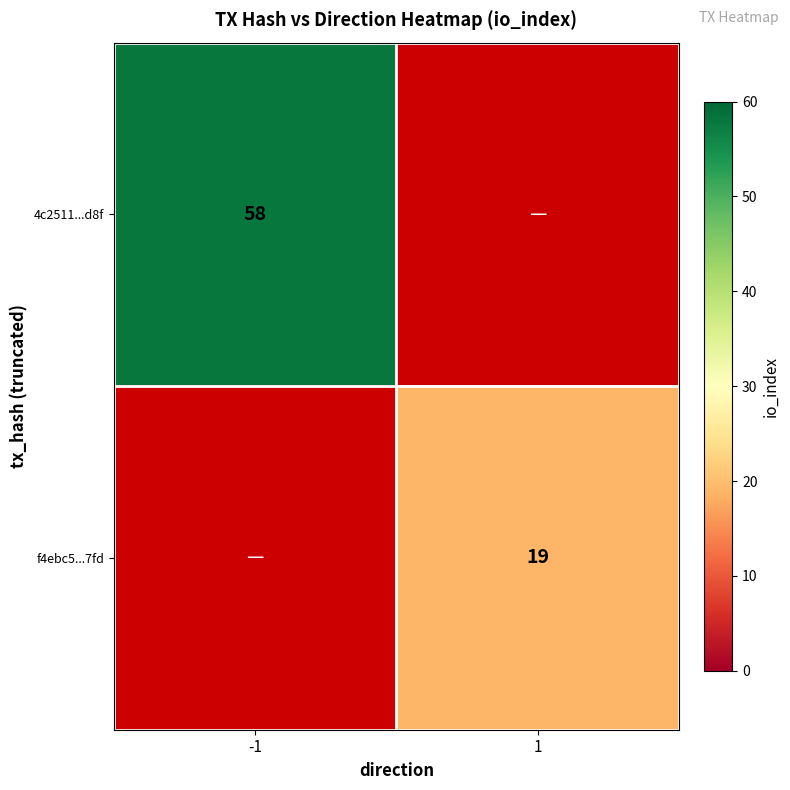

True or false: 4c2511...d8f has a value of 58 at -1.

True